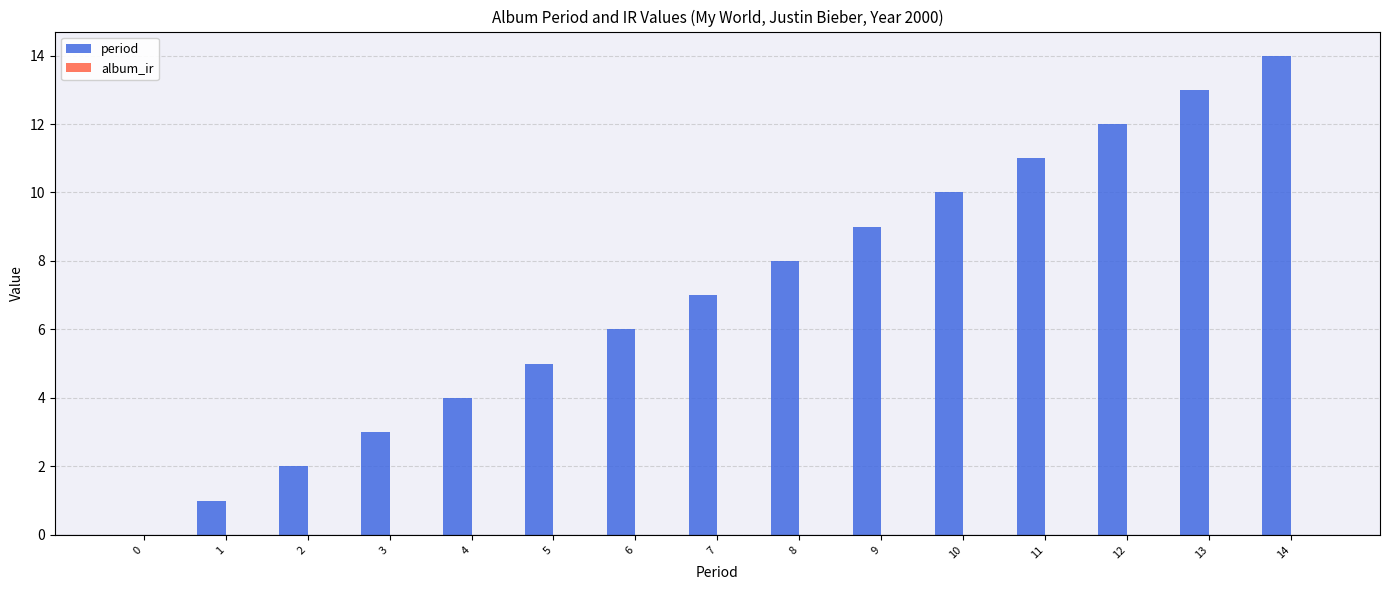

Is it true that the value at 2 is 1?

False